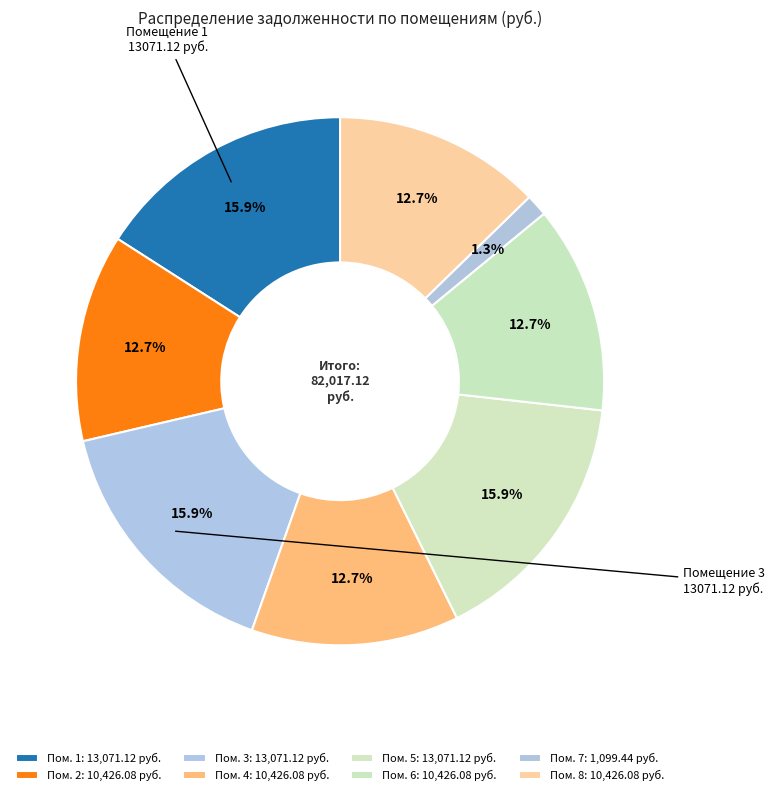

Is there a majority slice in this chart?

No